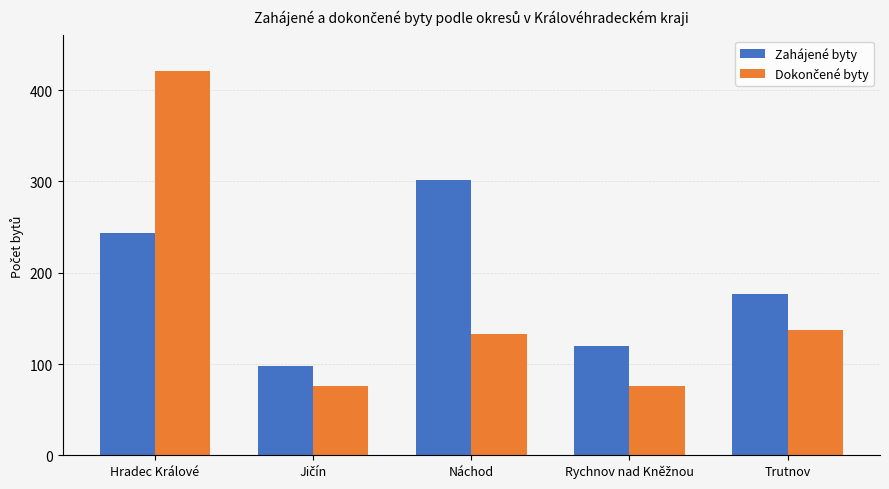

What is the minimum value for Zahájené byty?

98